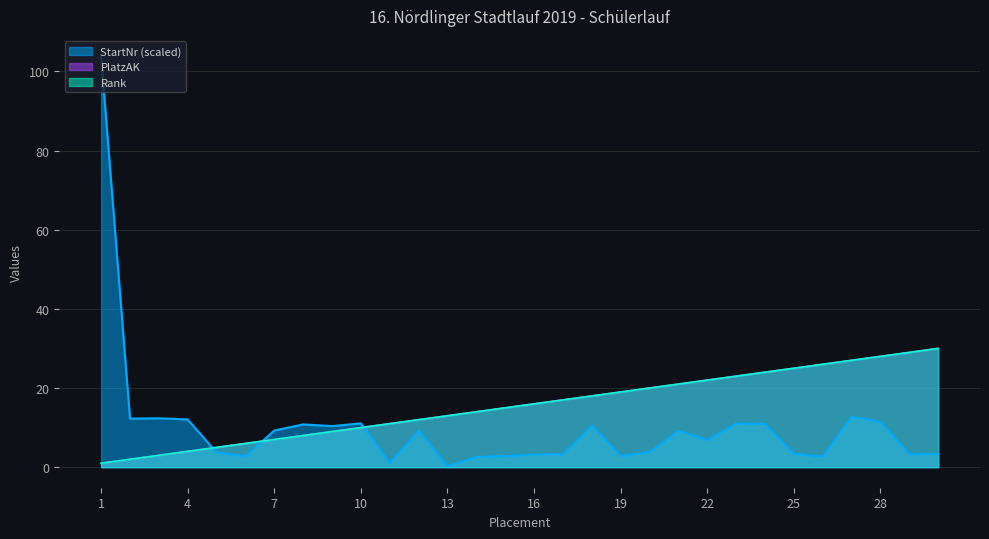

At 9, list the series in order from smallest to largest.

Rank, PlatzAK, StartNr